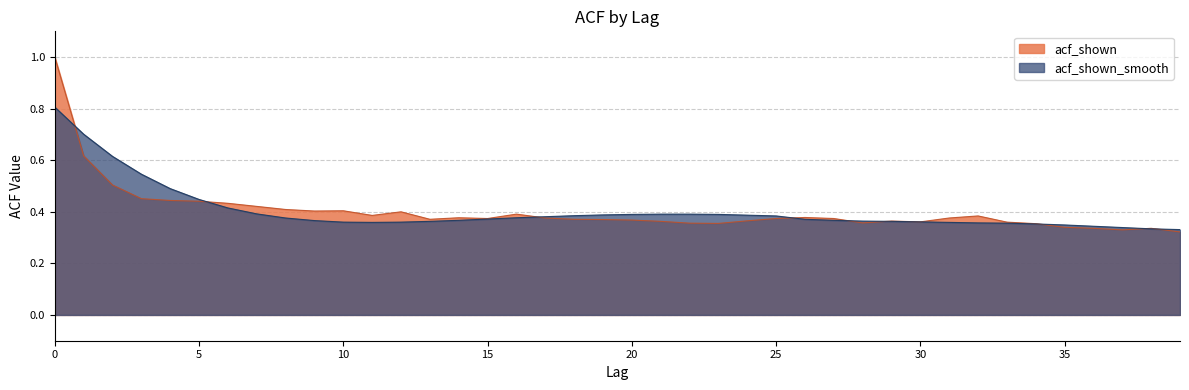

Between 5 and 34, which is larger?

5